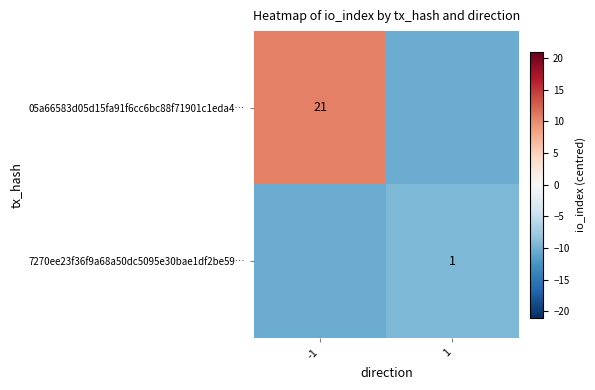

Is it true that 05a66583d05d15fa91f6cc6bc88f71901c1eda4… equals 4.8 at -1?

False